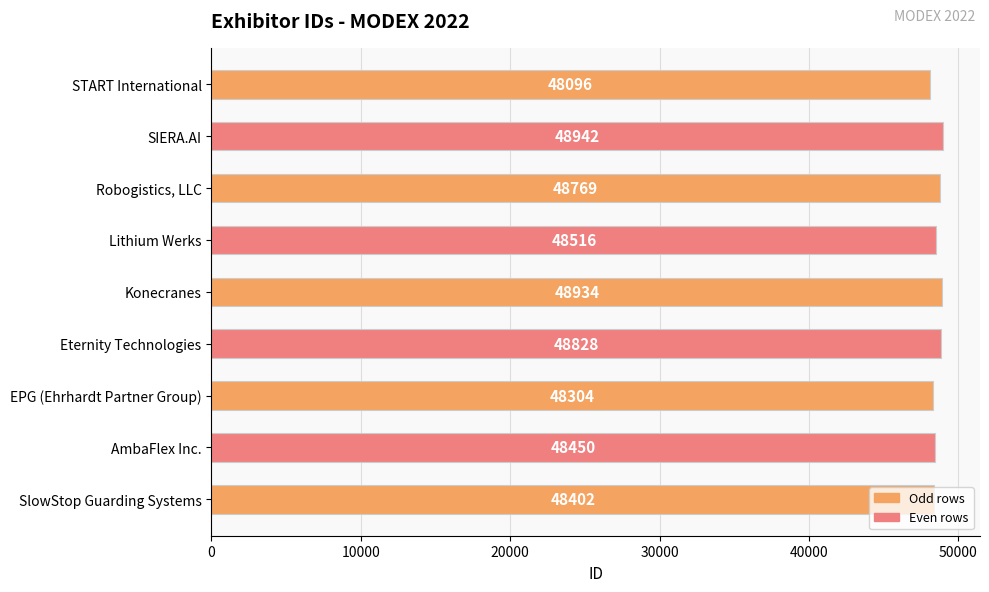

The chart shows a value of 48828 at Eternity Technologies. True or false?

True